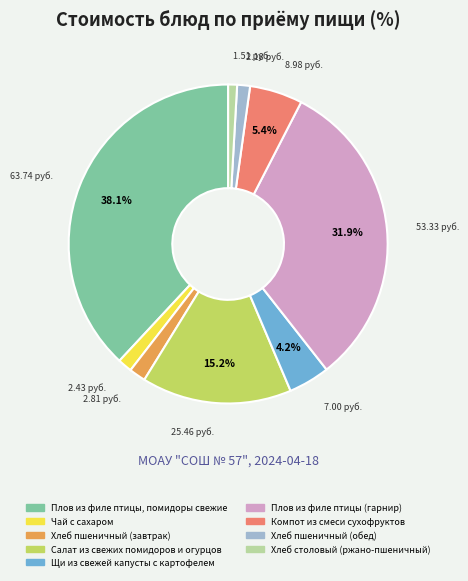

How much of the chart is everything except Компот из смеси сухофруктов?

94.6%